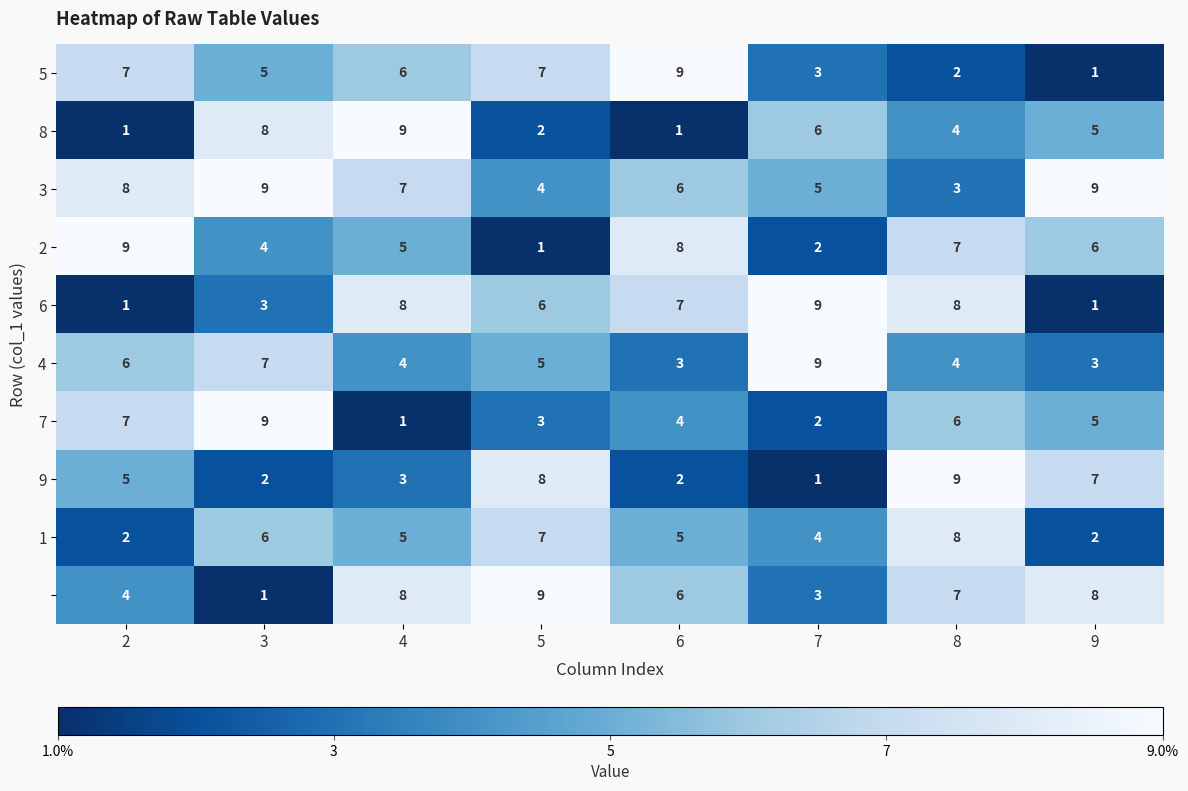

What is the spread (max minus min) of values at 7?

8